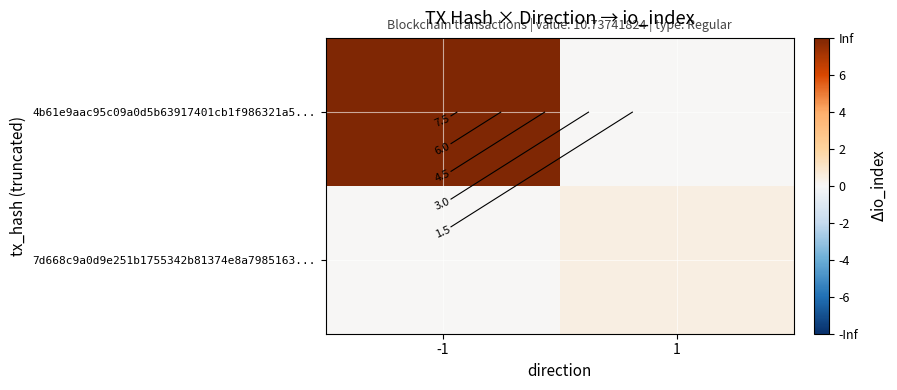

Which category has the highest value in the 7d668c9a0d9e251b1755342b81374e8a7985163... series?

1